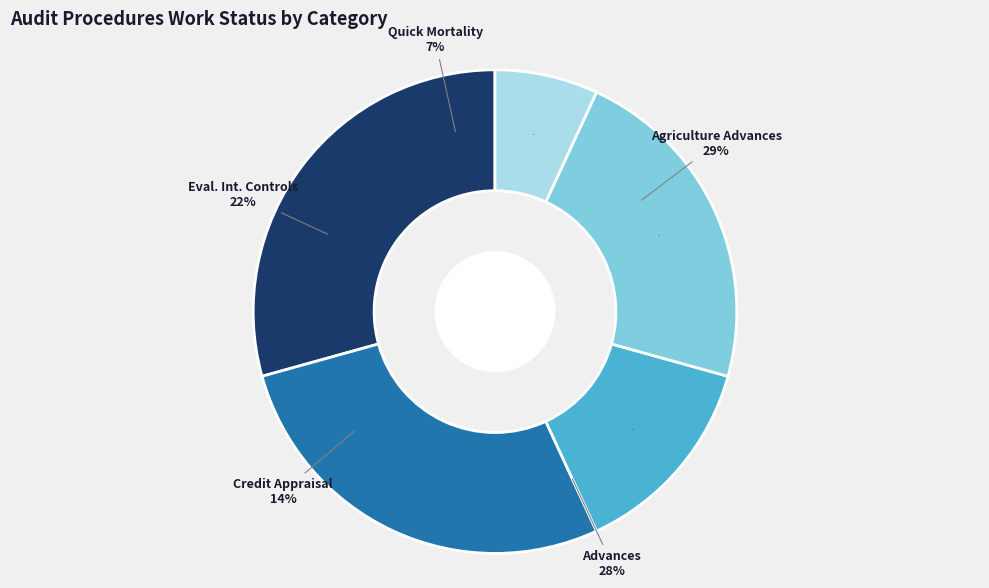

To the nearest percent, what percentage of the pie is Quick Mortality Accounts?

7%